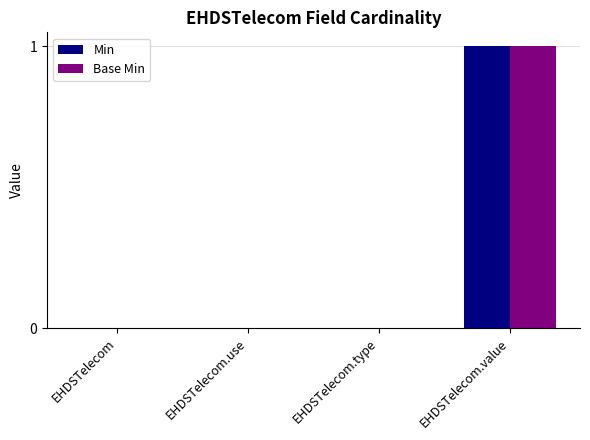

True or false: Base Min has a value of 0 at EHDSTelecom.use.

True